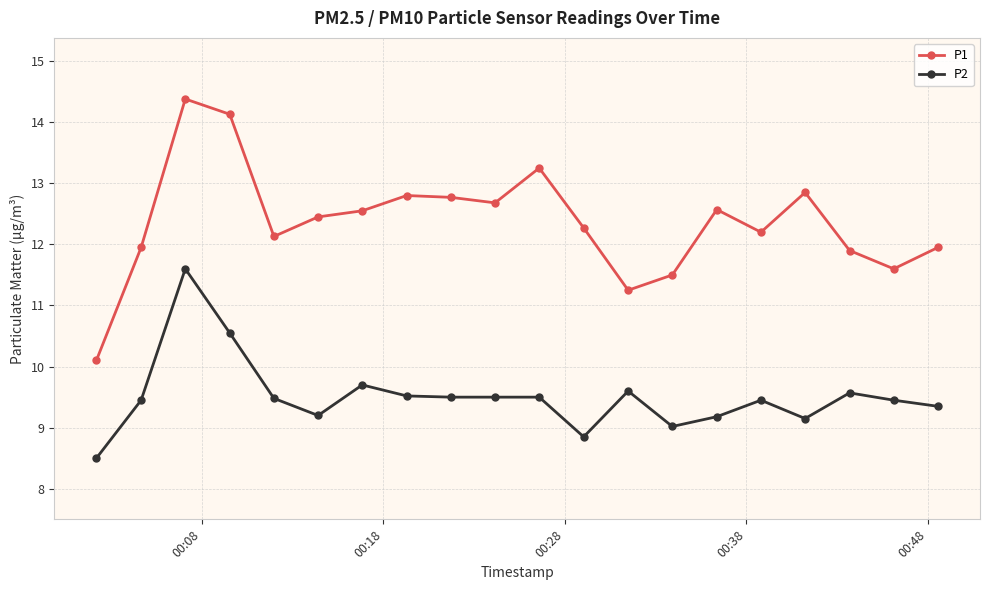

How many data points does each series have?

20